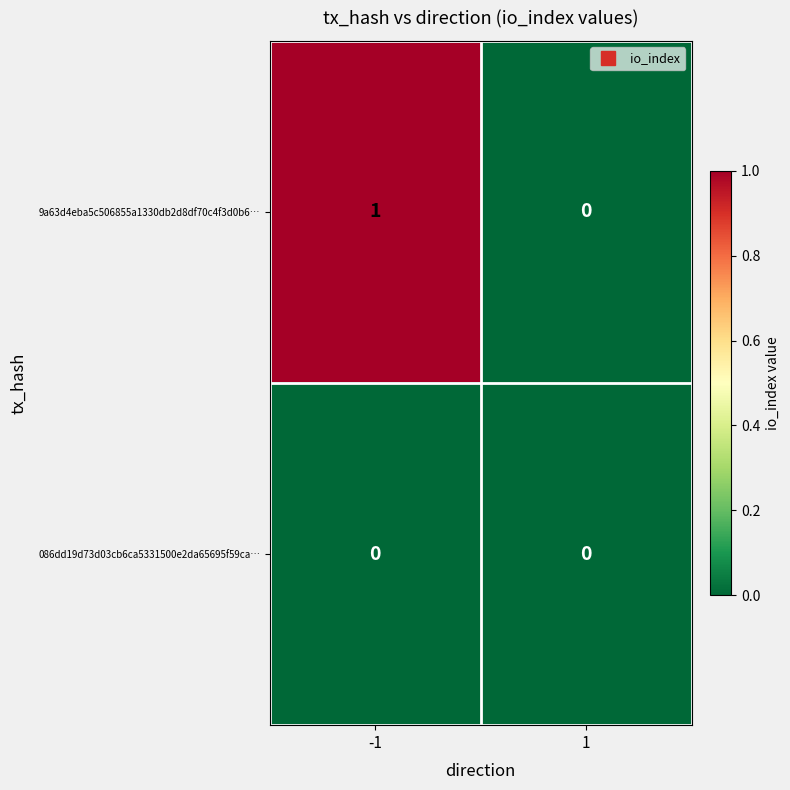

How many series are shown in this chart?

2